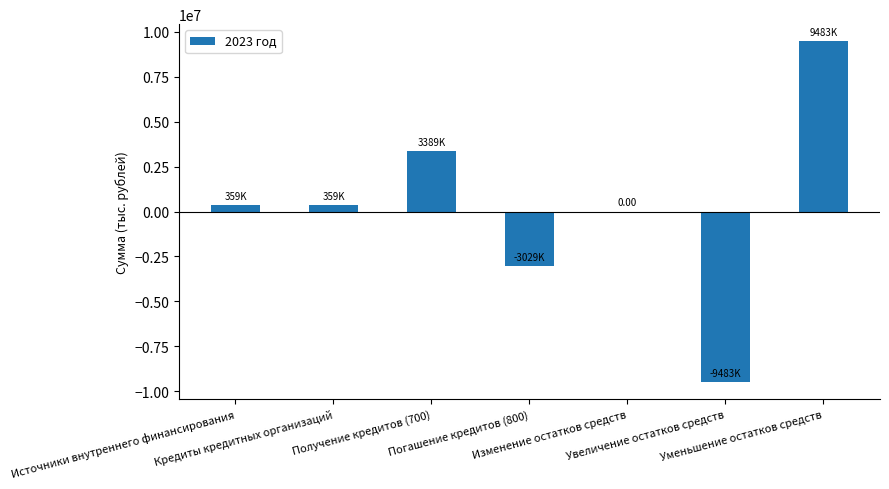

Which category has the highest value across all series?

Уменьшение остатков средств